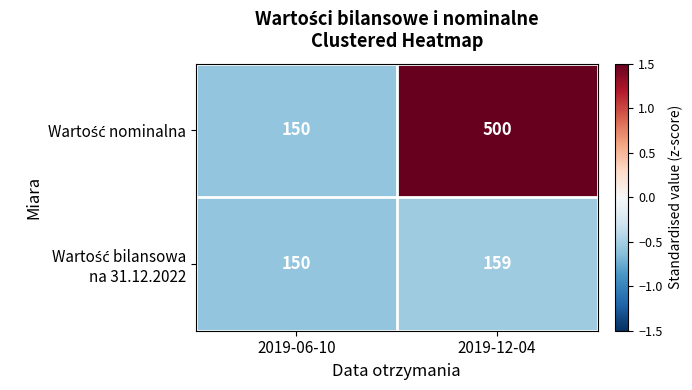

At which category is the sum across all series the highest?

2019-12-04